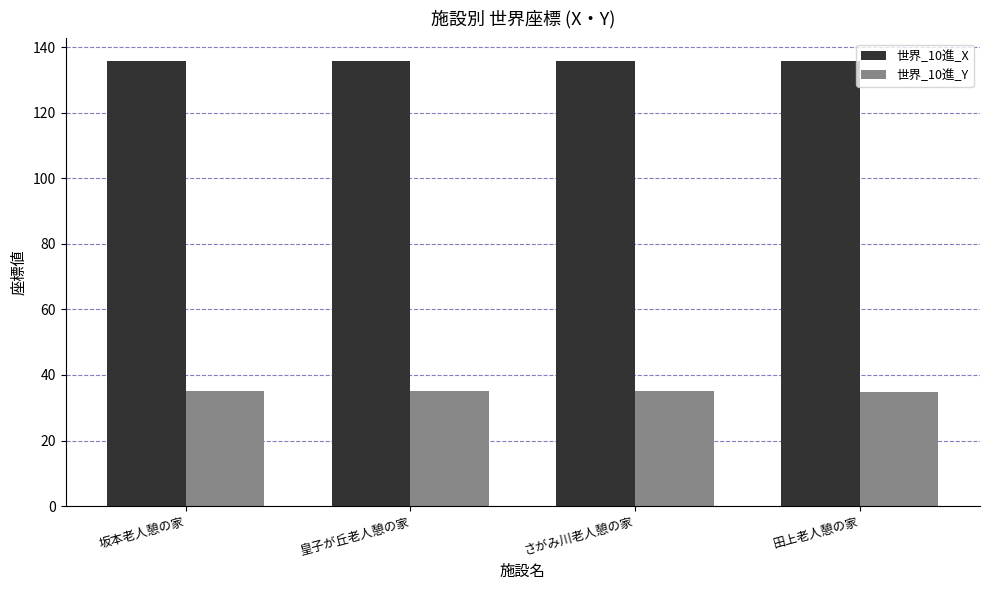

Is the value of 世界_10進_X at さがみ川老人憩の家 greater than the value of 世界_10進_Y at 皇子が丘老人憩の家?

Yes